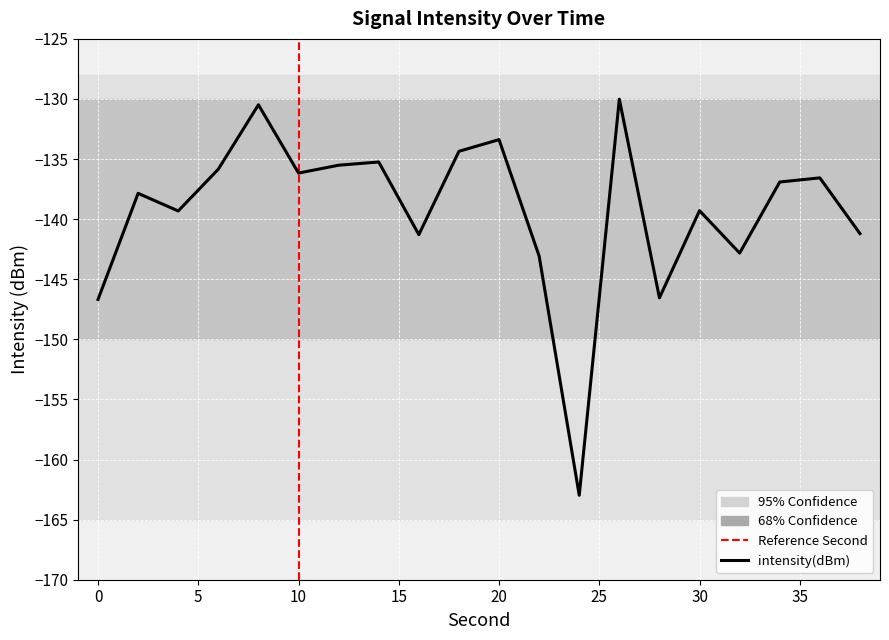

What is the minimum value shown in the chart?

-163.0